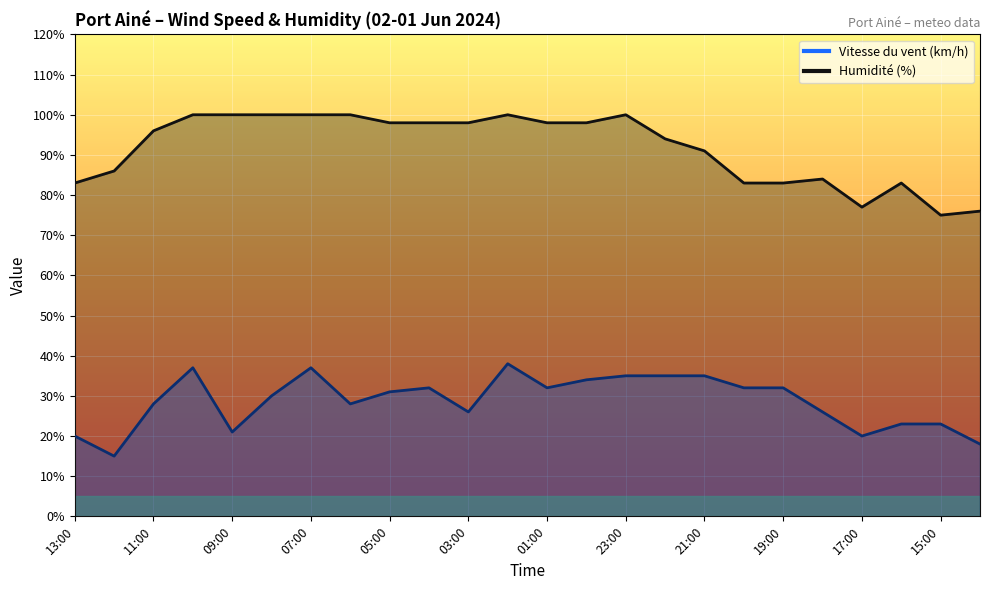

Which category has the lowest value in the Humidité (%) series?

15:00